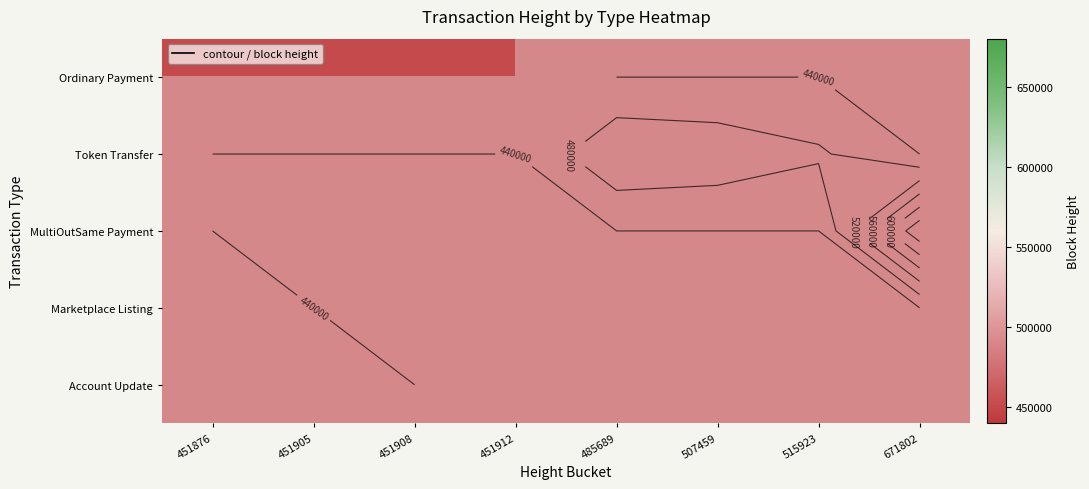

What is the greatest value displayed?

671802.0